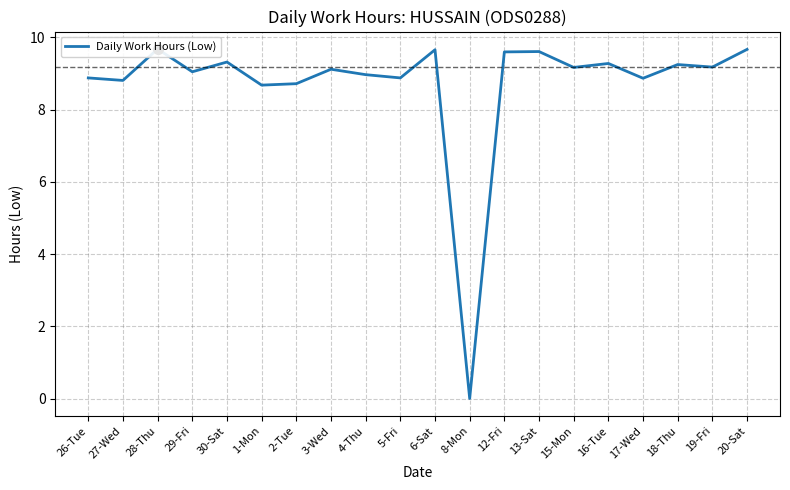

How many interior local peaks (higher than both neighbors) does the data have?

7